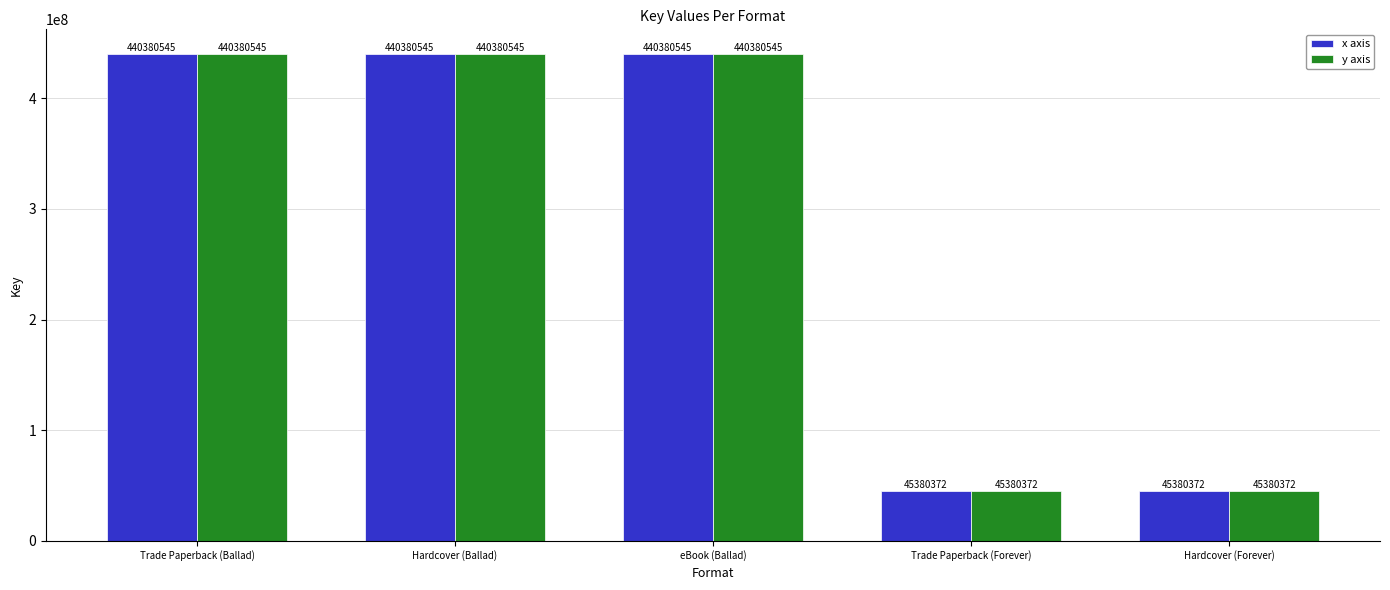

How many bars are there in total?

10